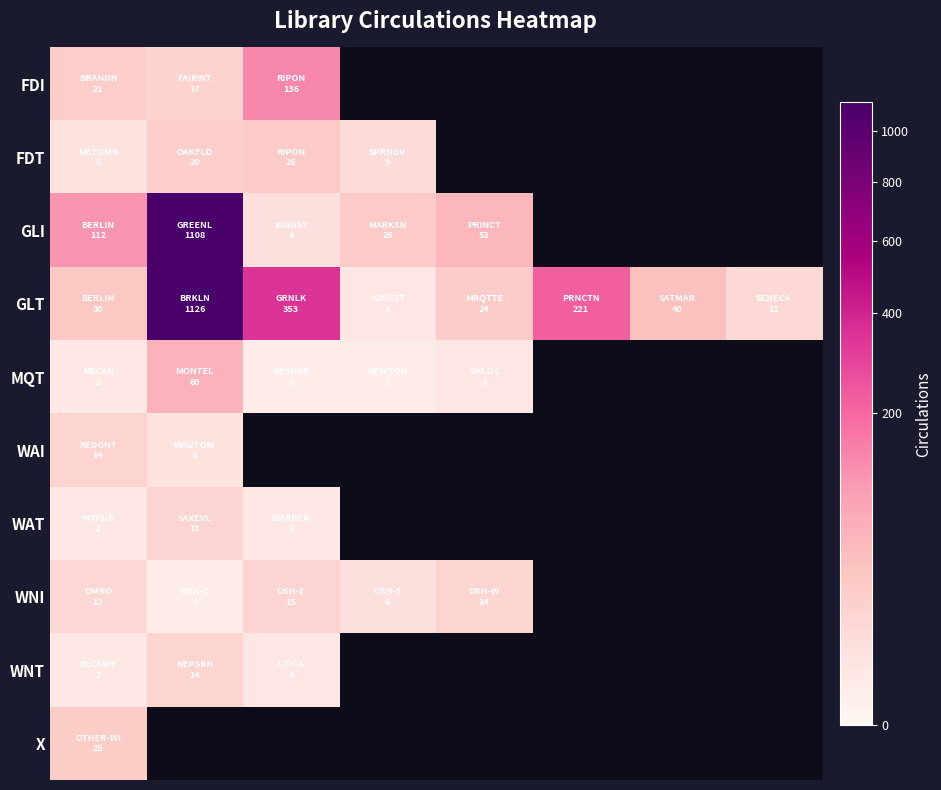

Rank the series by their maximum value, from highest to lowest.

GLT, GLI, FDI, MQT, FDT, X, WAT, WNI, WAI, WNT